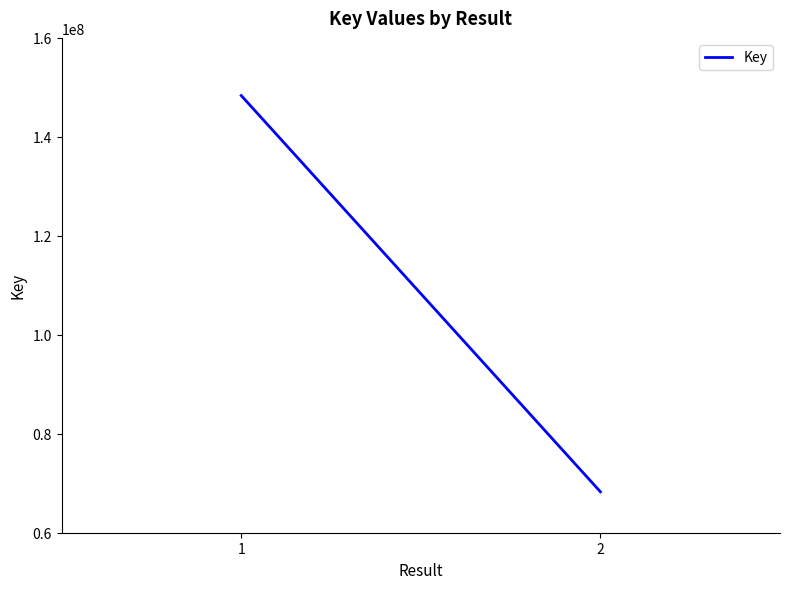

What is the sum of the values at 1 and 2?

216620810